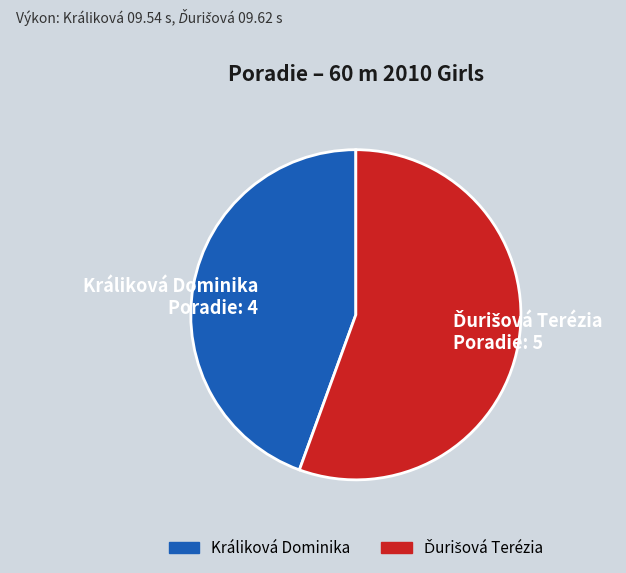

What is the smallest slice in the pie chart?

Králiková Dominika